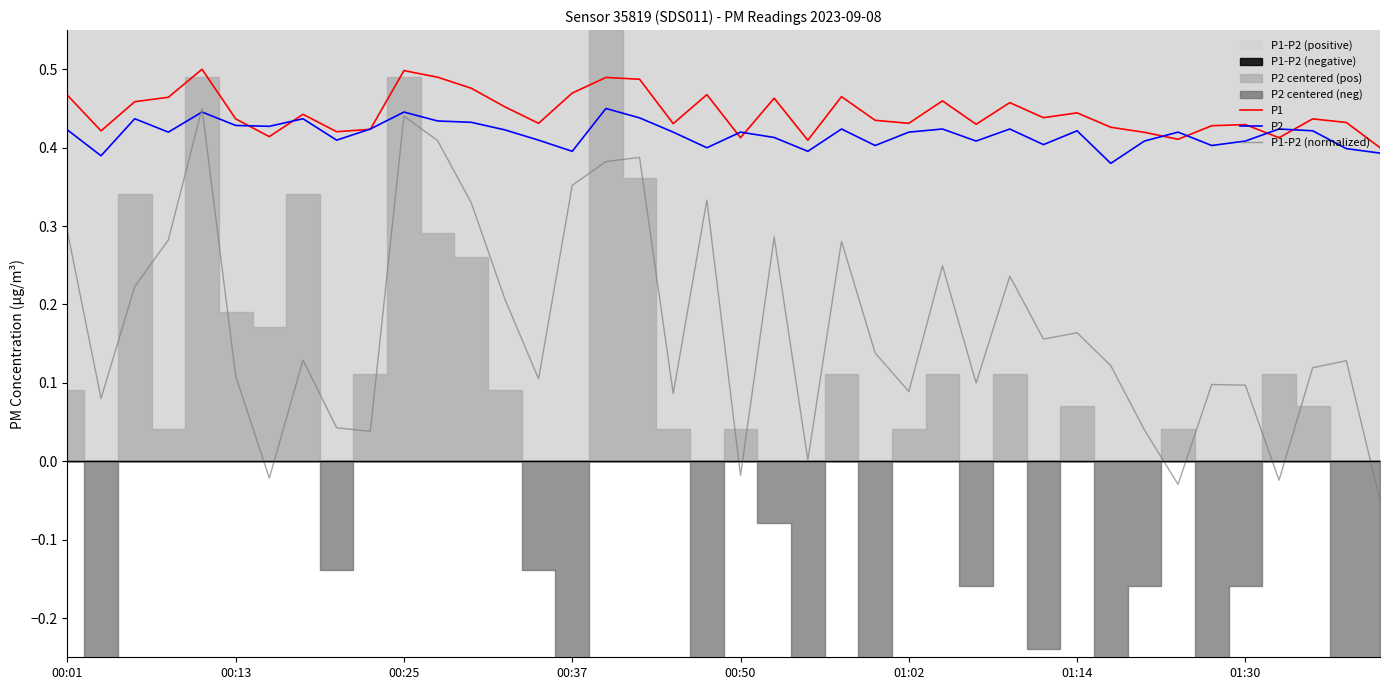

What is the total value across all series at 28?

1.1